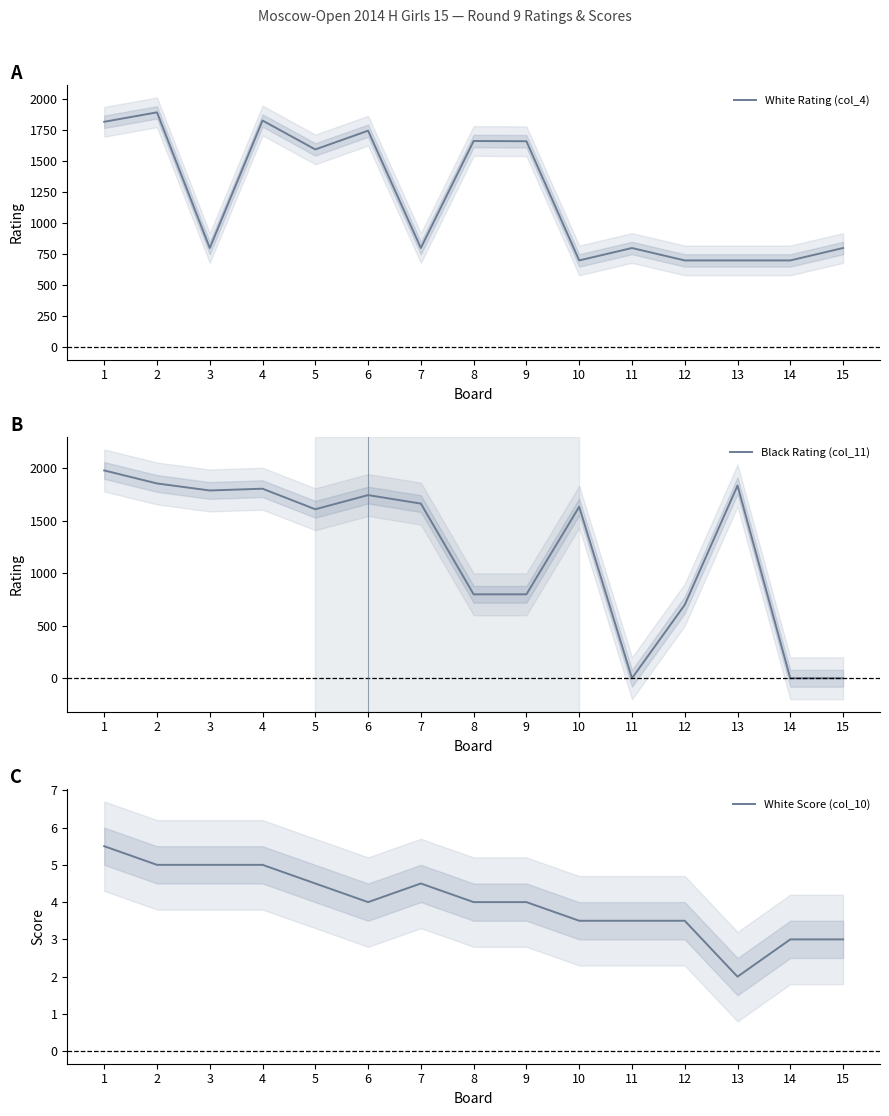

Between 4 and 10, which series saw the biggest shift?

White Rating (col_4)